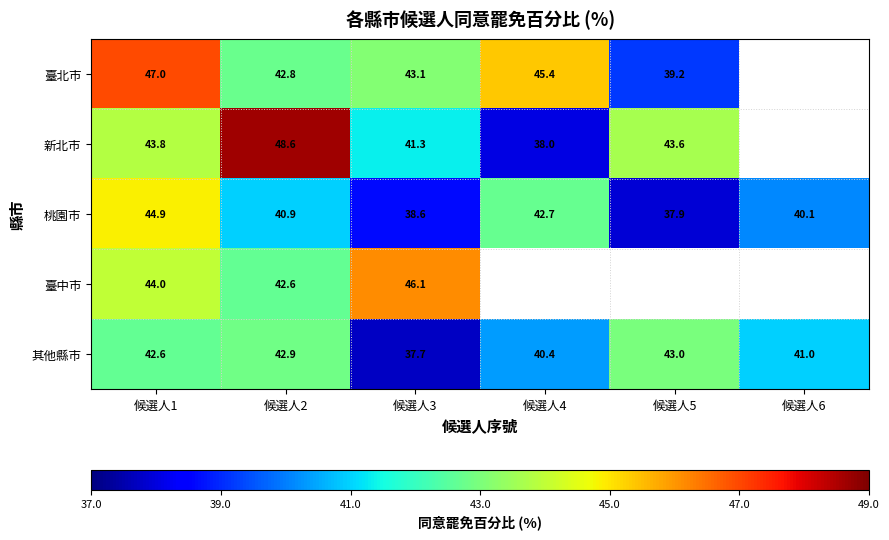

How many data points in 桃園市 are less than 40?

2